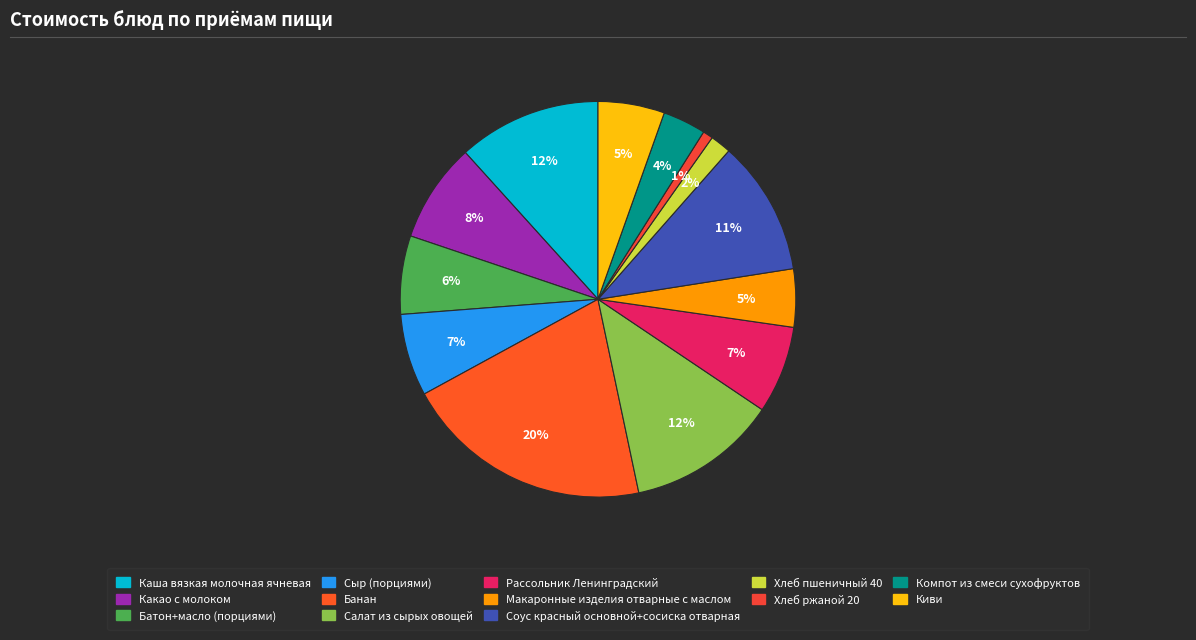

What is the largest slice in the pie chart?

Банан